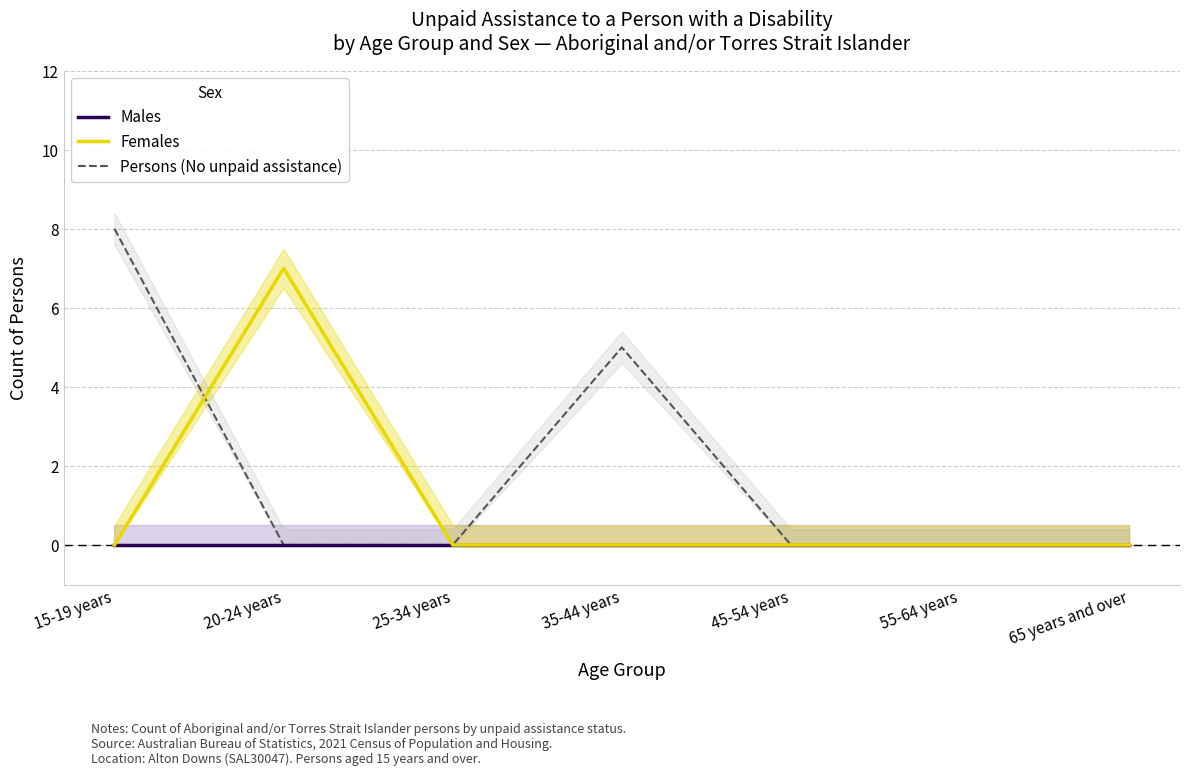

Rank the series by their maximum value, from highest to lowest.

Persons (No unpaid assistance), Females, Males